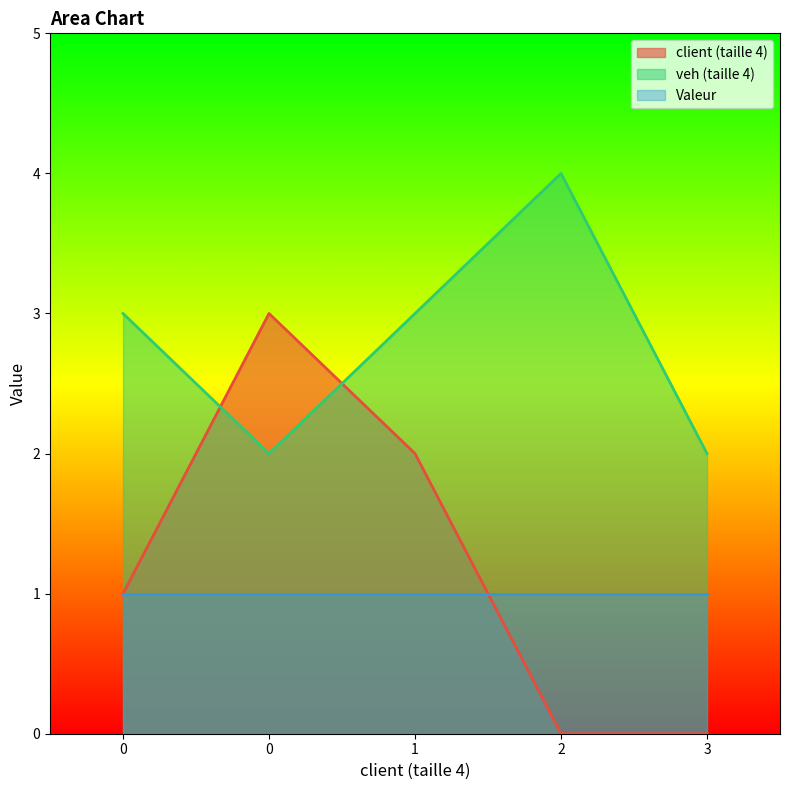

What is the approximate value of veh (taille 4) at 3?

2